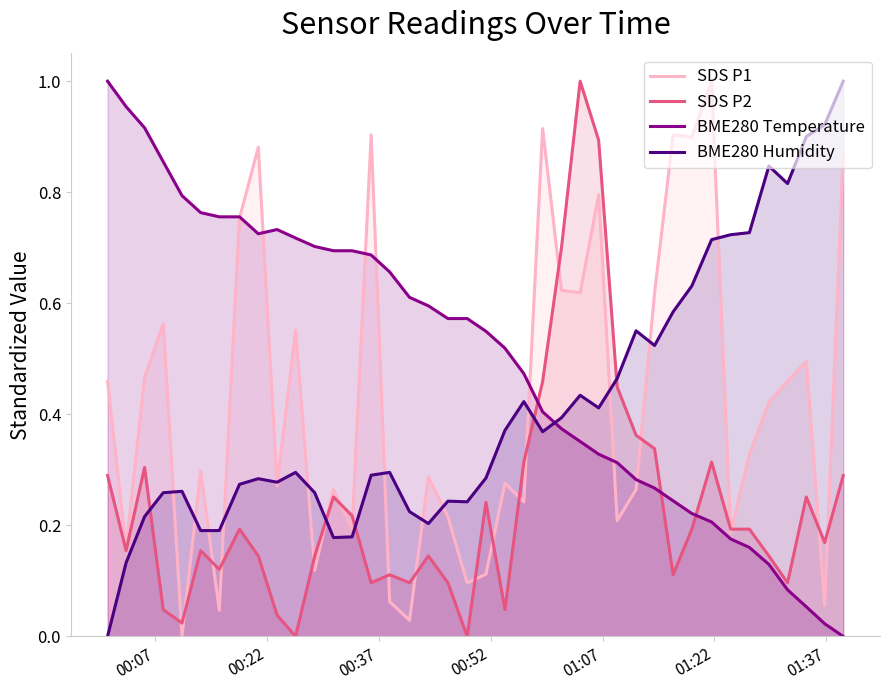

Which series ends up on top after the final intersection of BME280 Temperature and SDS P2?

SDS P2